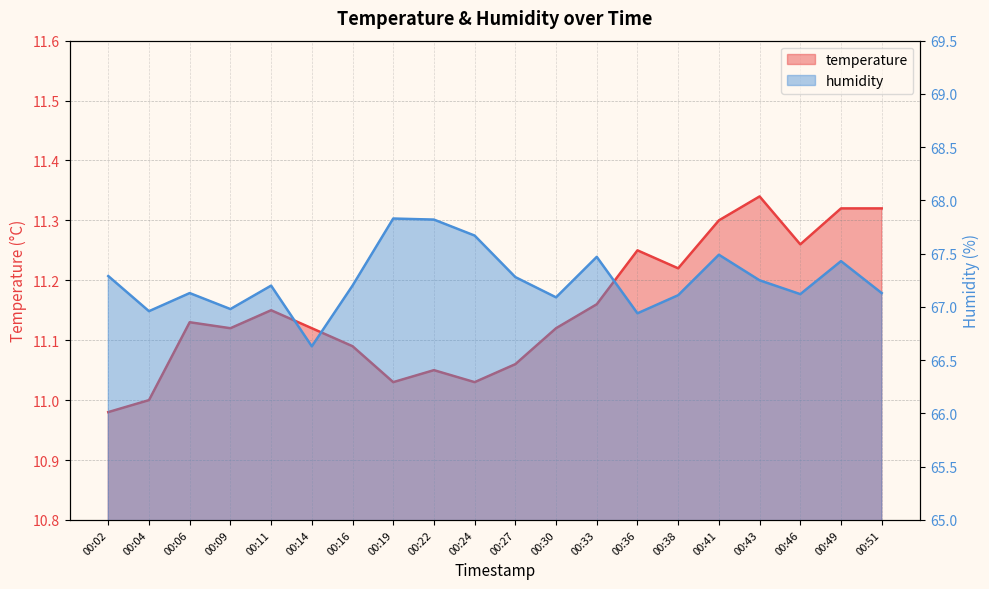

Which series has the largest total across all categories?

humidity